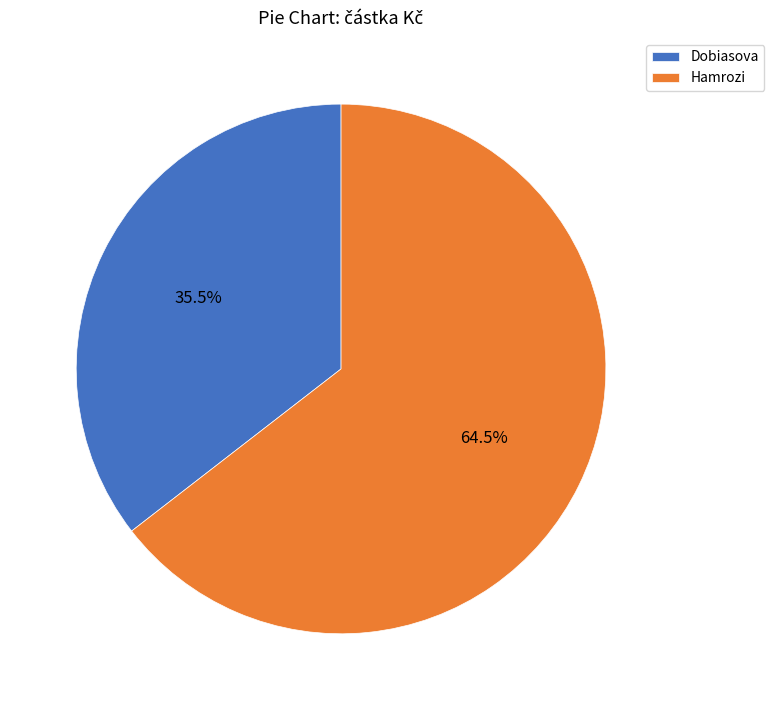

Which slice is the largest?

Hamrozi